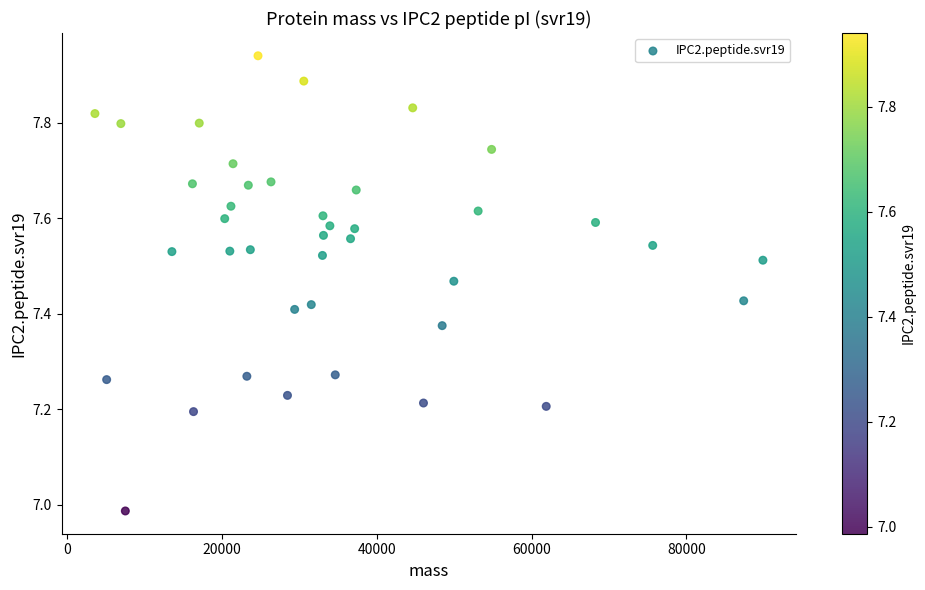

What is the range of X values (max minus min)?

86282.6